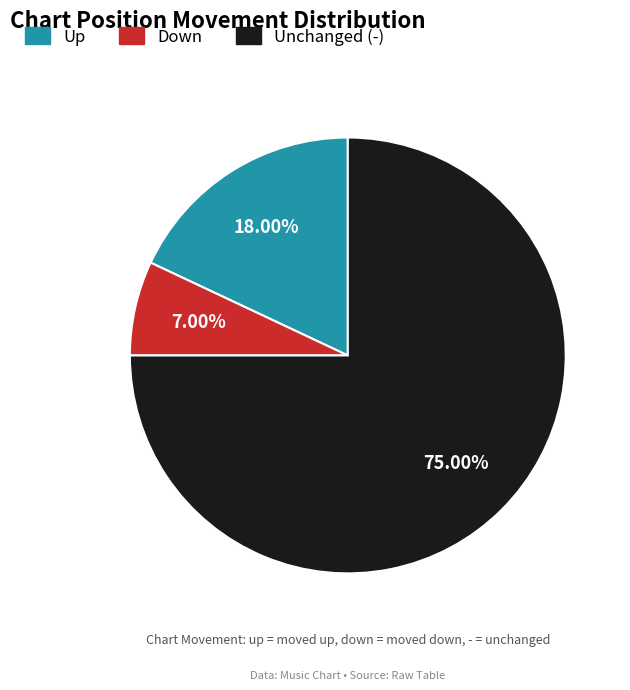

What is the smallest slice in the pie chart?

Down